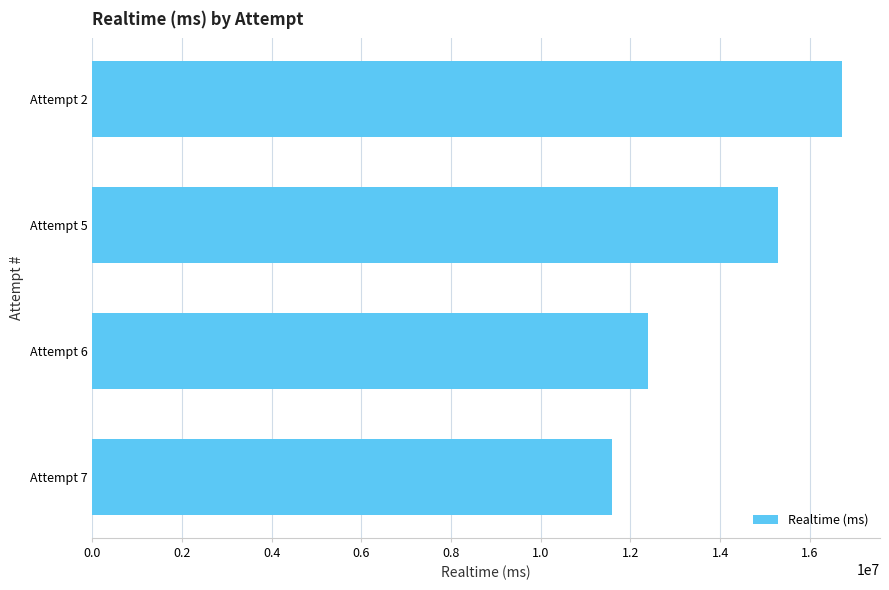

Reading bottom to top, transcribe all the data shown in this chart.

Attempt 7=11591688	Attempt 6=12395416	Attempt 5=15285426	Attempt 2=16728008